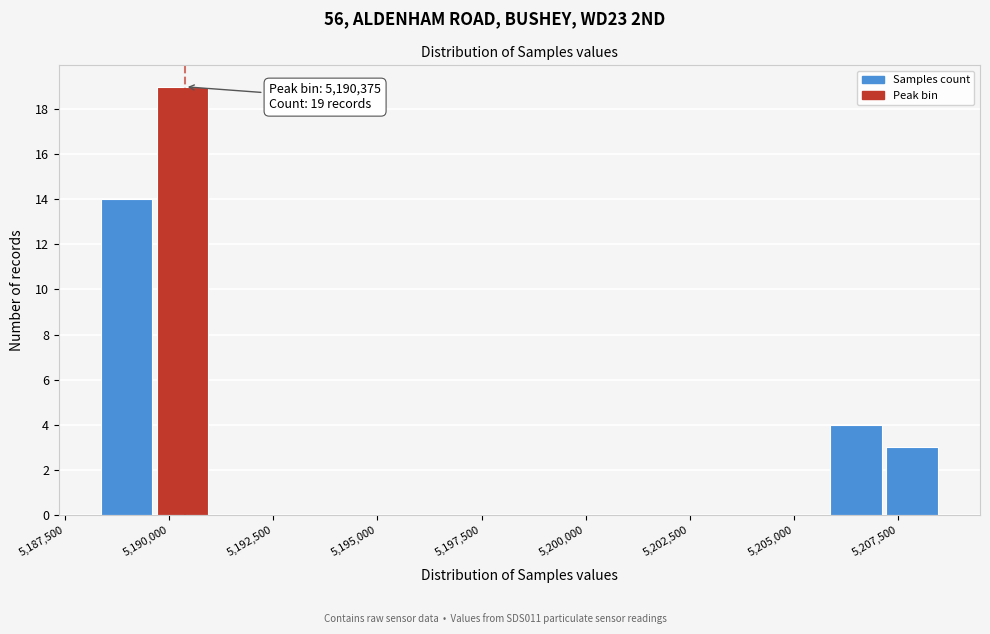

Around what value on the x-axis is the tallest bar? Give the approximate position of its centre, as read against the axis.

5190500